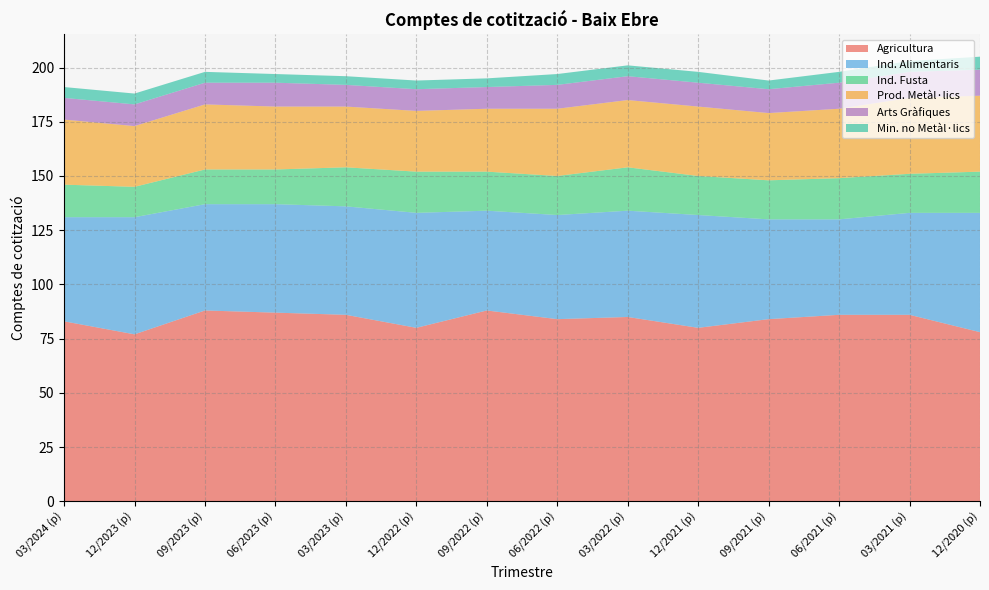

Reading left to right, extract all data points from this chart.

Agricultura: 03/2024 (p)=83	12/2023 (p)=77	09/2023 (p)=88	06/2023 (p)=87	03/2023 (p)=86	12/2022 (p)=80	09/2022 (p)=88	06/2022 (p)=84	03/2022 (p)=85	12/2021 (p)=80	09/2021 (p)=84	06/2021 (p)=86	03/2021 (p)=86	12/2020 (p)=78
Ind. Alimentaris: 03/2024 (p)=48	12/2023 (p)=54	09/2023 (p)=49	06/2023 (p)=50	03/2023 (p)=50	12/2022 (p)=53	09/2022 (p)=46	06/2022 (p)=48	03/2022 (p)=49	12/2021 (p)=52	09/2021 (p)=46	06/2021 (p)=44	03/2021 (p)=47	12/2020 (p)=55
Ind. Fusta: 03/2024 (p)=15	12/2023 (p)=14	09/2023 (p)=16	06/2023 (p)=16	03/2023 (p)=18	12/2022 (p)=19	09/2022 (p)=18	06/2022 (p)=18	03/2022 (p)=20	12/2021 (p)=18	09/2021 (p)=18	06/2021 (p)=19	03/2021 (p)=18	12/2020 (p)=19
Prod. Metàl·lics: 03/2024 (p)=30	12/2023 (p)=28	09/2023 (p)=30	06/2023 (p)=29	03/2023 (p)=28	12/2022 (p)=28	09/2022 (p)=29	06/2022 (p)=31	03/2022 (p)=31	12/2021 (p)=32	09/2021 (p)=31	06/2021 (p)=32	03/2021 (p)=35	12/2020 (p)=35
Arts Gràfiques: 03/2024 (p)=10	12/2023 (p)=10	09/2023 (p)=10	06/2023 (p)=11	03/2023 (p)=10	12/2022 (p)=10	09/2022 (p)=10	06/2022 (p)=11	03/2022 (p)=11	12/2021 (p)=11	09/2021 (p)=11	06/2021 (p)=12	03/2021 (p)=12	12/2020 (p)=12
Min. no Metàl·lics: 03/2024 (p)=5	12/2023 (p)=5	09/2023 (p)=5	06/2023 (p)=4	03/2023 (p)=4	12/2022 (p)=4	09/2022 (p)=4	06/2022 (p)=5	03/2022 (p)=5	12/2021 (p)=5	09/2021 (p)=4	06/2021 (p)=5	03/2021 (p)=5	12/2020 (p)=6